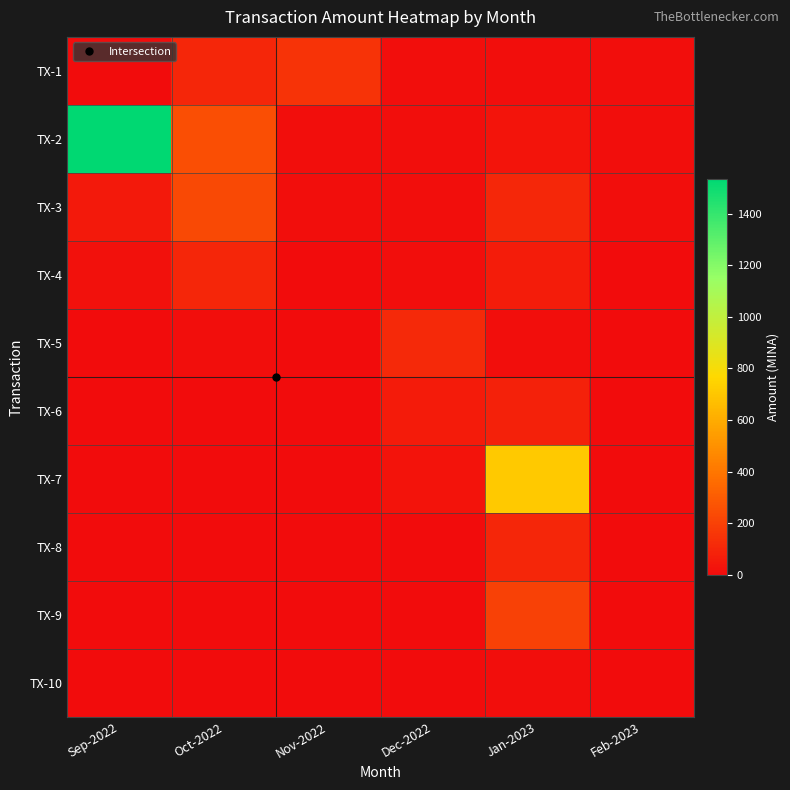

At which category is the sum across all series the highest?

Sep-2022